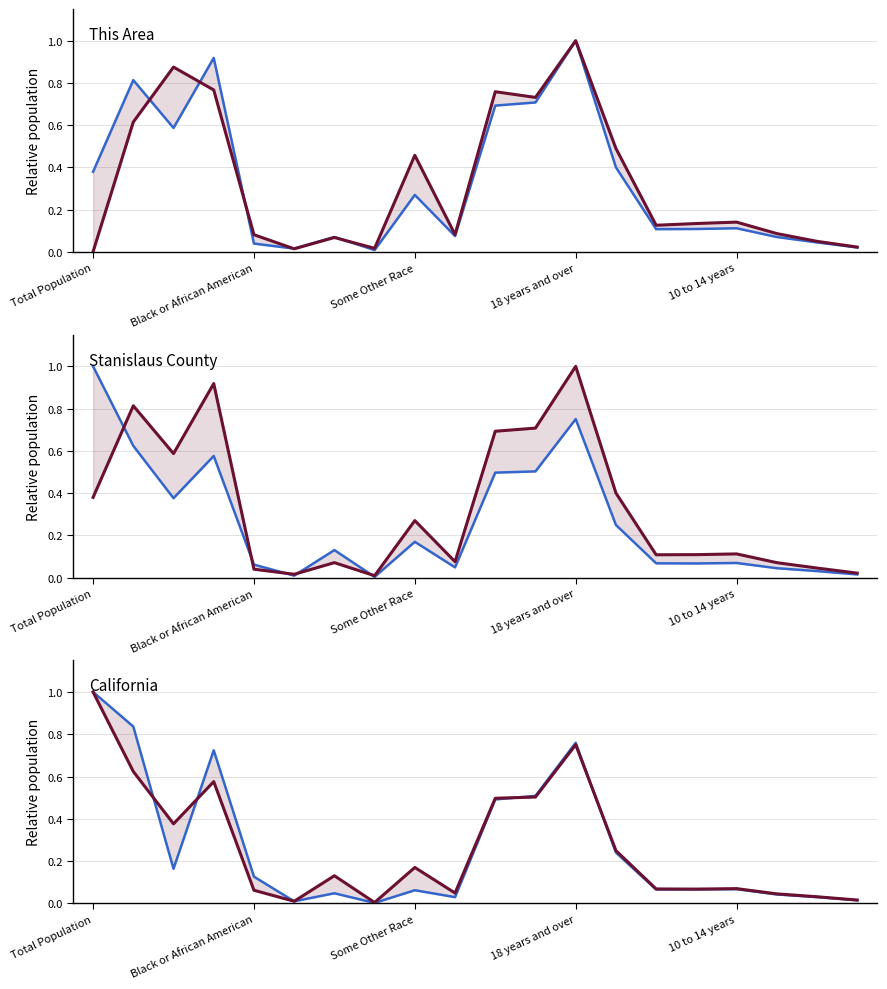

Which series has the widest spread of values?

This Area